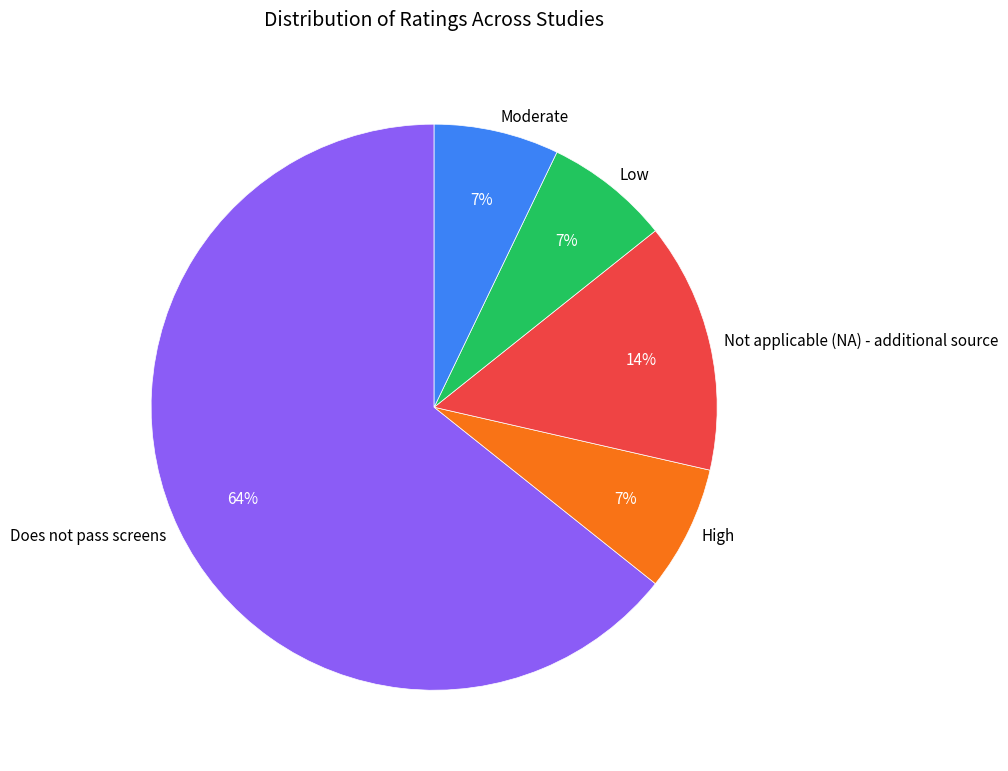

Does Does not pass screens account for over 50% of the chart?

Yes